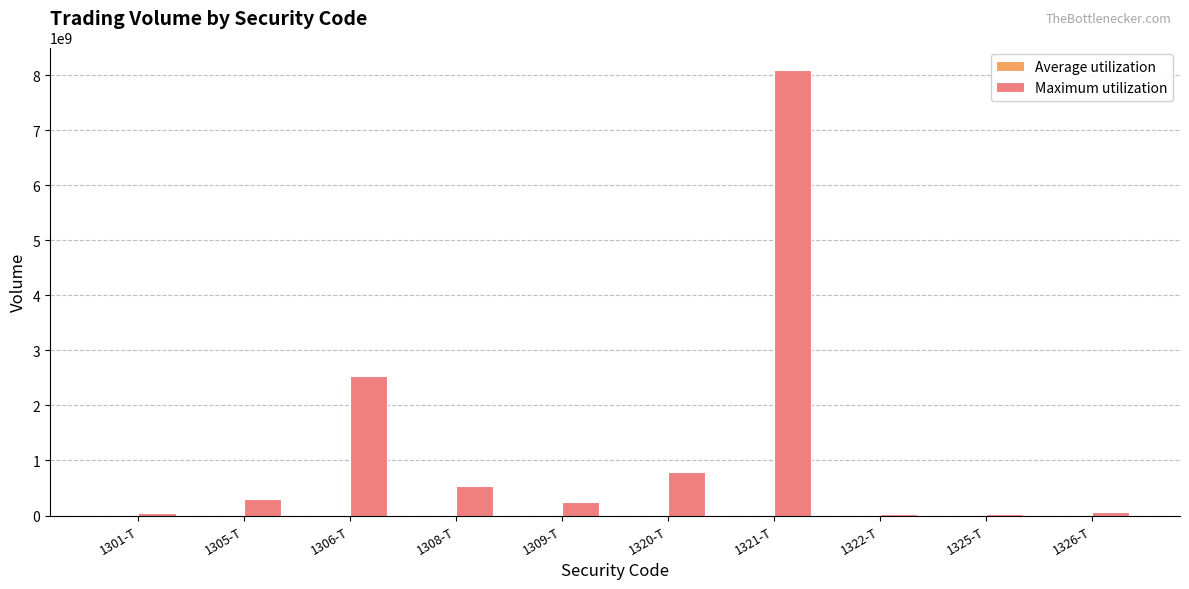

How many distinct data groups are displayed?

2